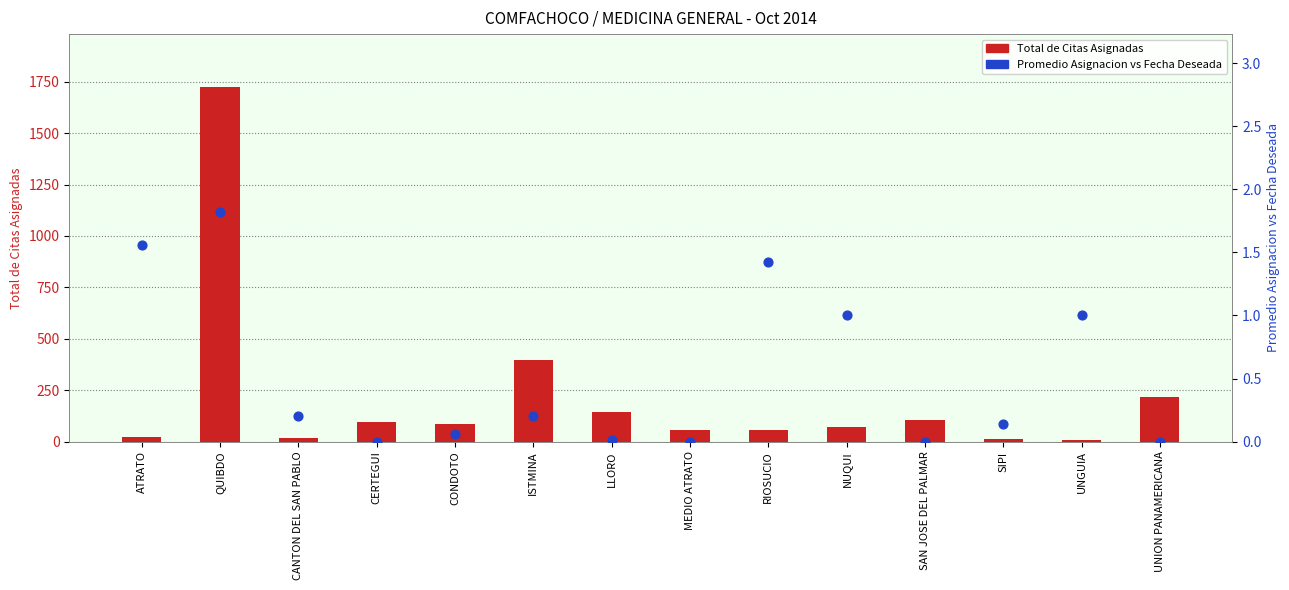

What are all the series names shown in the legend?

Total de Citas Asignadas, Promedio Asignacion vs Fecha Deseada